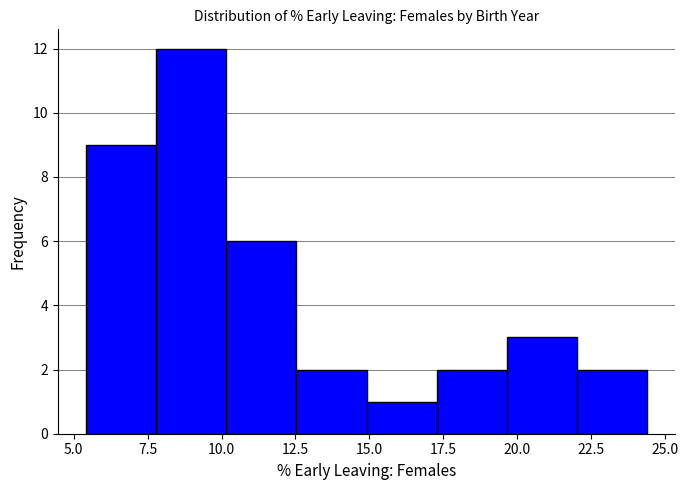

Reading left to right, transcribe this chart: for each bar, give the range it covers on the x-axis and its height. Neither the bar edges nor the heights are printed on the chart, so give them approximately, as read against the axes.

5.5 to 8.0: 9
8.0 to 10.0: 12
10.0 to 12.5: 6
12.5 to 15.0: 2
15.0 to 17.5: 1
17.5 to 19.5: 2
19.5 to 22.0: 3
22.0 to 24.5: 2